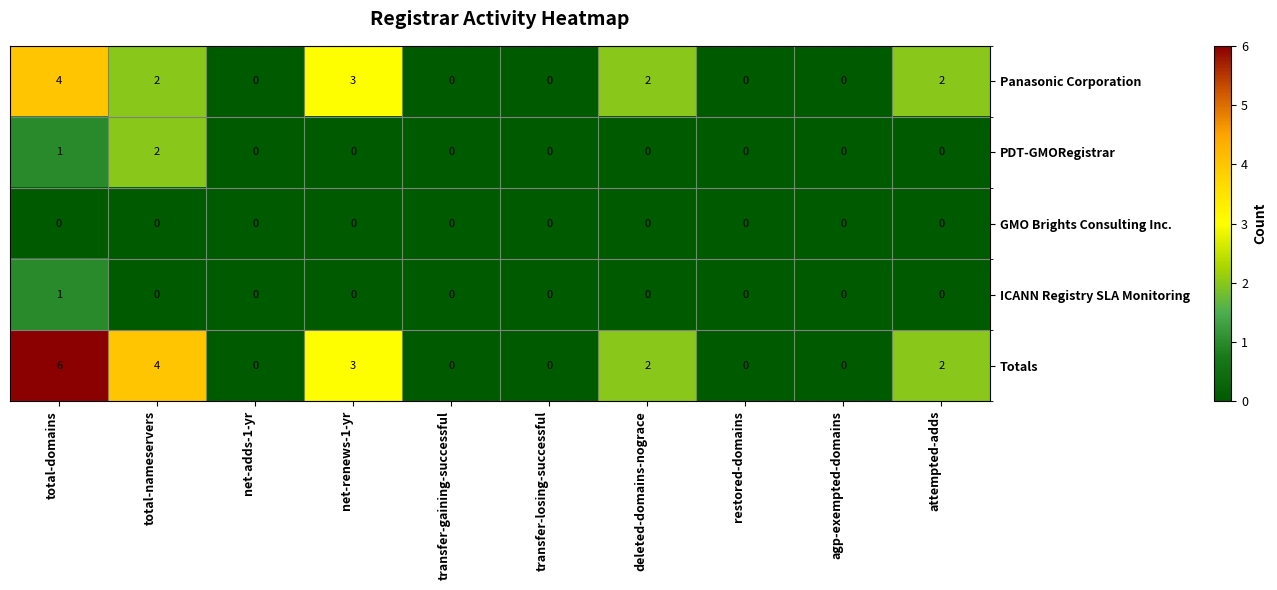

What is the sum of all Panasonic Corporation values?

13